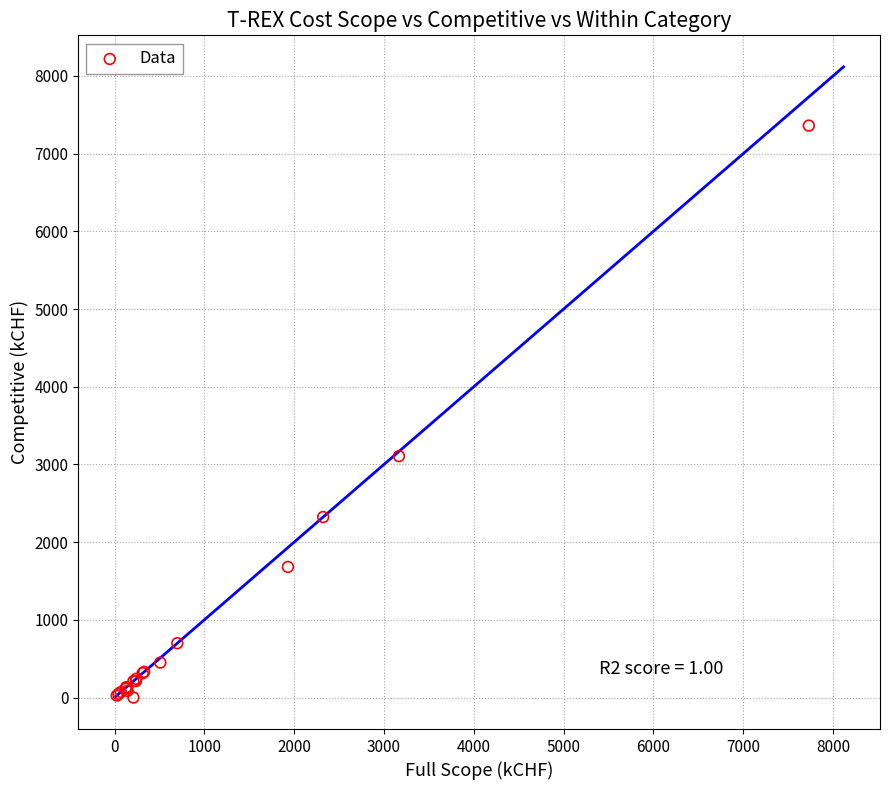

What Y value in the scatter plot is closest to 3680?

3107.2